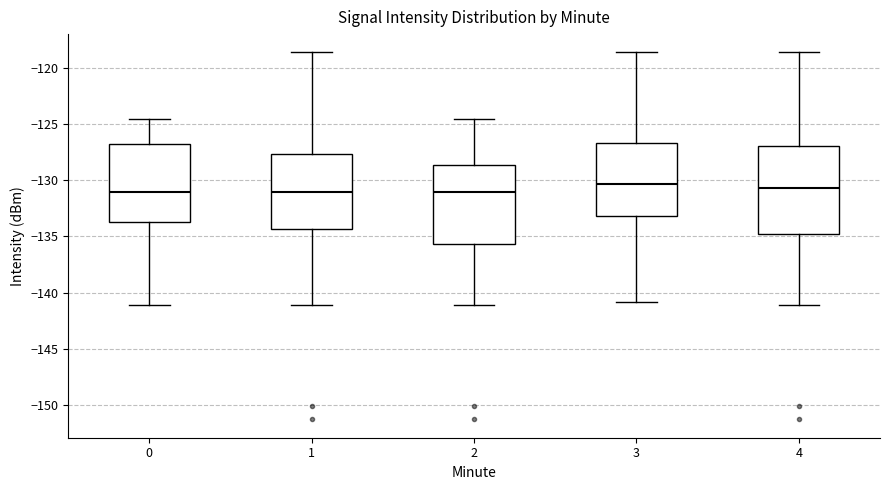

Reading left to right, transcribe this box plot: for each box, give where its median line is, the range the box spans, and where its two whiskers end, as read against the y-axis. The values are not printed on the chart, so give them approximately, as read against the axis.

0: median -131.0, box -133.5 to -126.5, whiskers -141.0 to -124.5
1: median -131.0, box -134.5 to -127.5, whiskers -141.0 to -118.5
2: median -131.0, box -135.5 to -128.5, whiskers -141.0 to -124.5
3: median -130.5, box -133.0 to -126.5, whiskers -141.0 to -118.5
4: median -130.5, box -134.5 to -127.0, whiskers -141.0 to -118.5